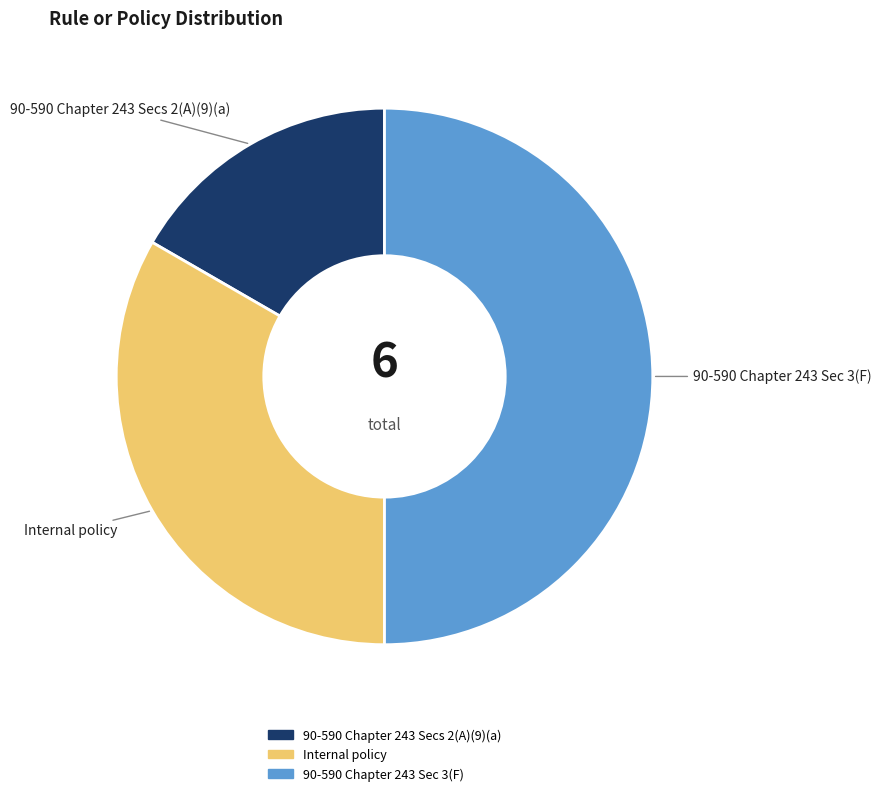

Approximately how many times larger is the value at 90-590 Chapter 243 Secs 2(A)(9)(a) compared to Internal policy?

0.5